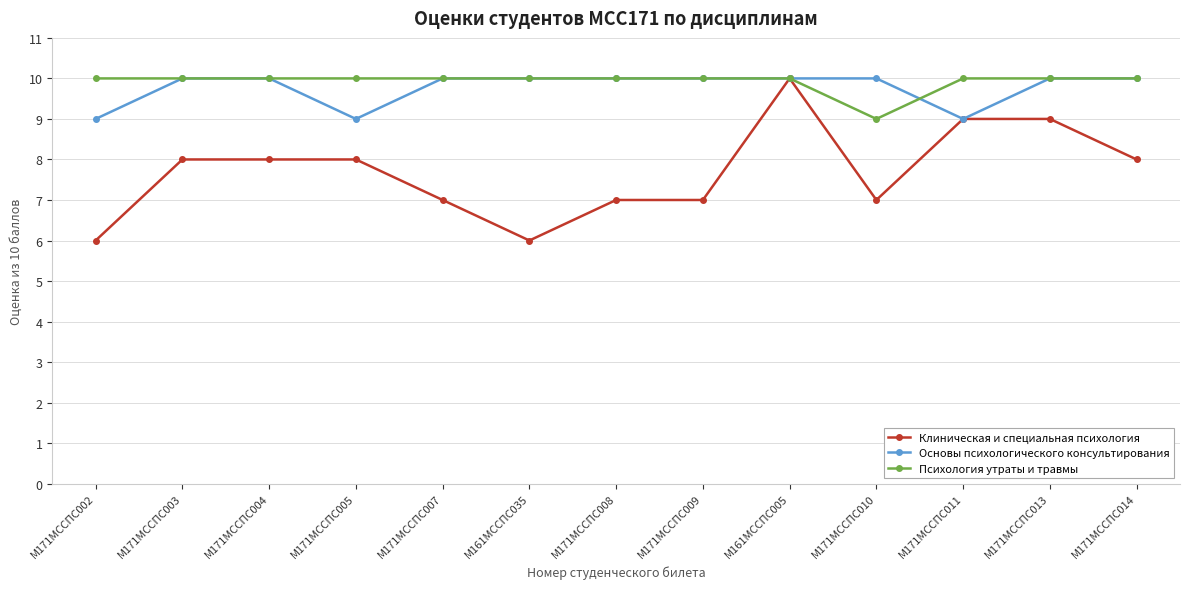

What position from the left is М161МССПС035?

6